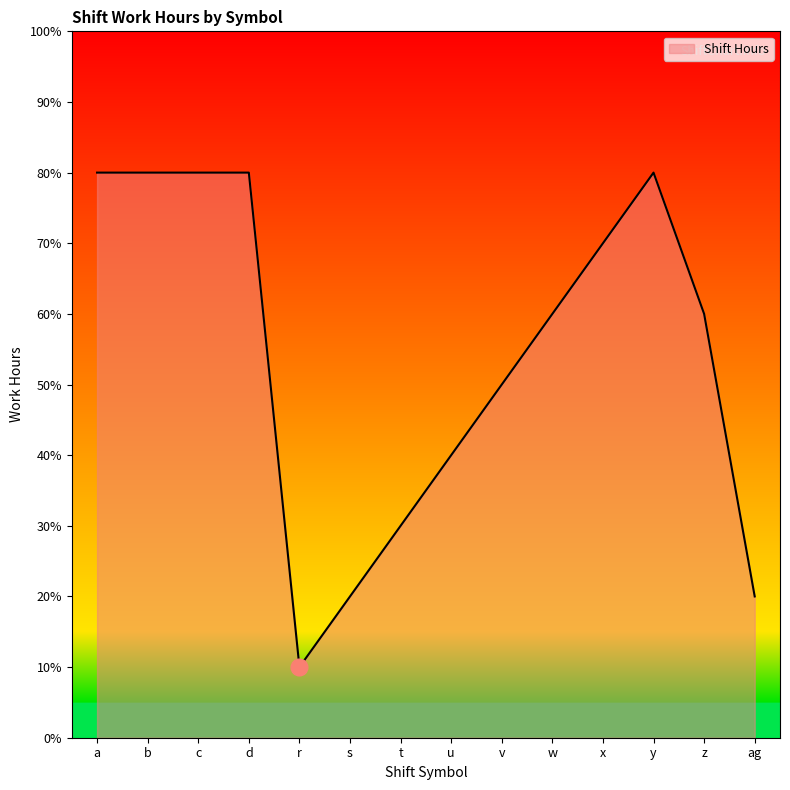

Is this an area chart (filled region under the line)?

Yes